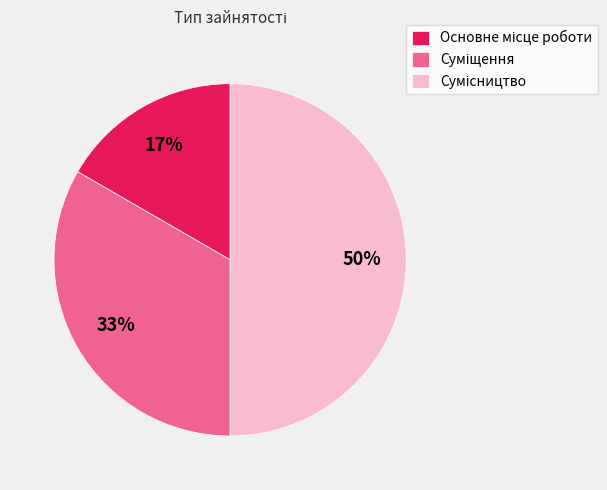

To the nearest percent, what is the difference between the largest and smallest slice percentages?

33%